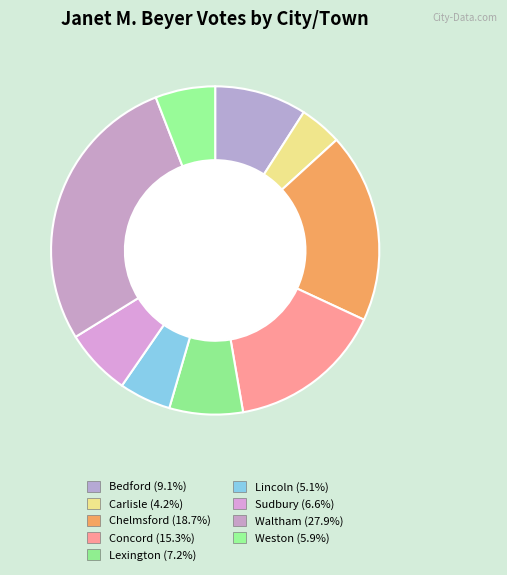

Is there any slice that represents more than half of the pie?

No